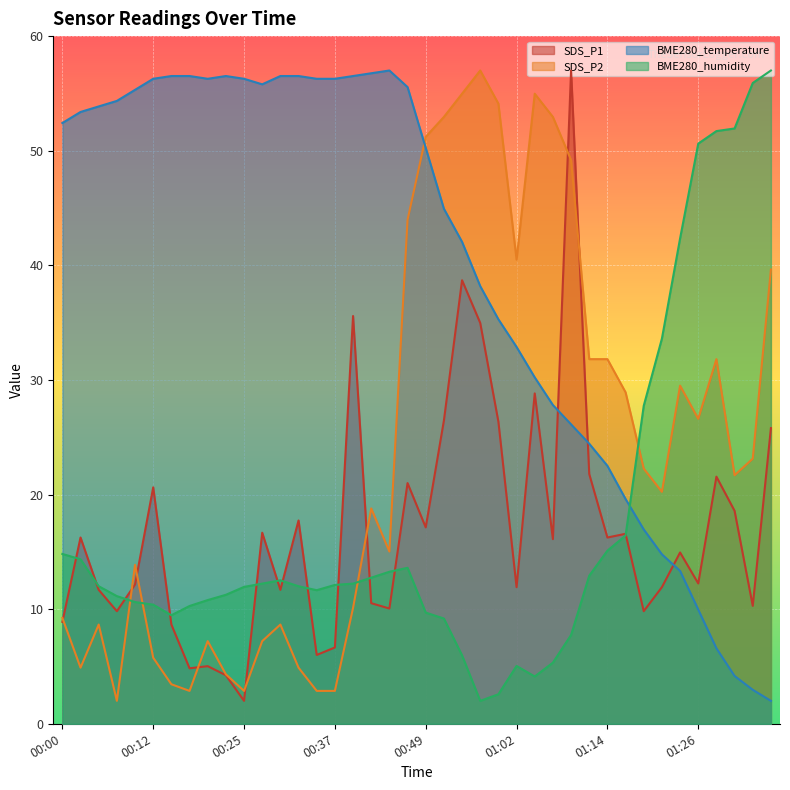

True or false: BME280_temperature has a value of 7.2 at 01:31.

False